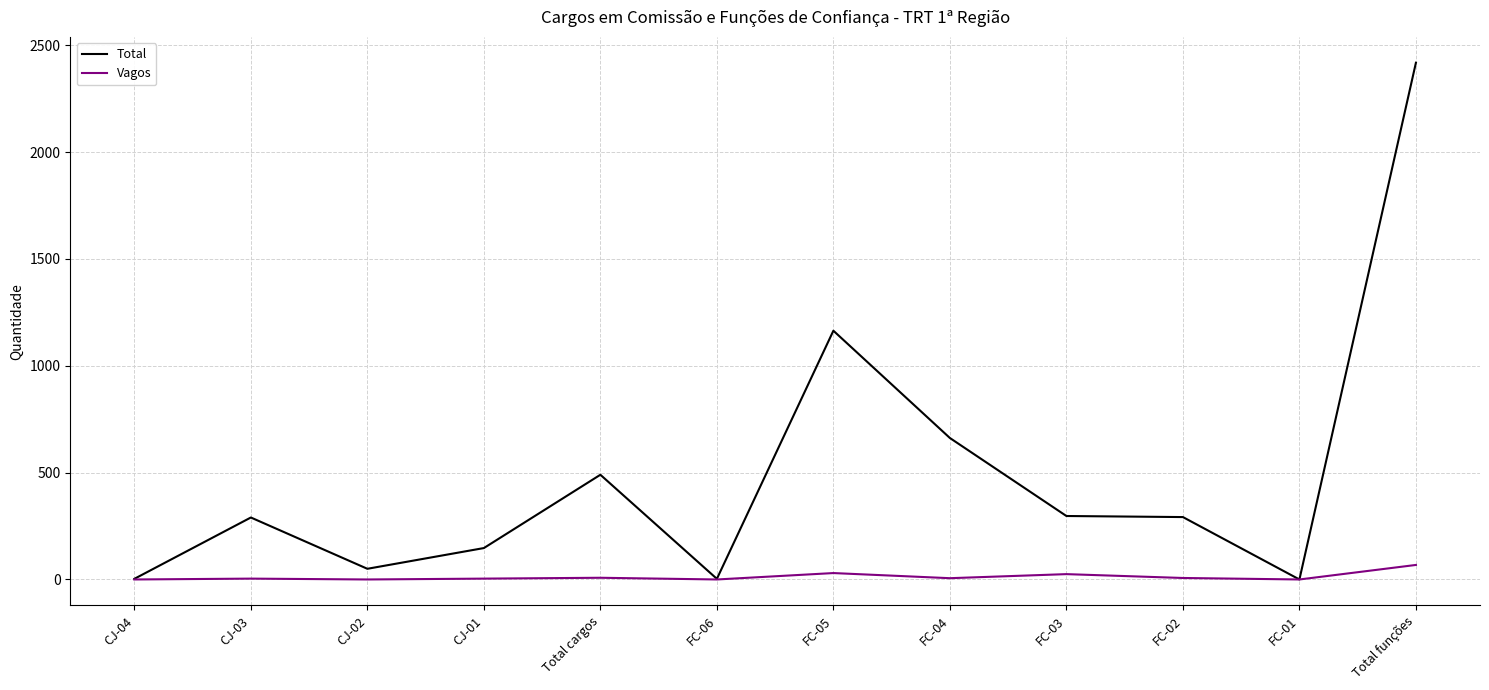

True or false: Total has a value of 329 at FC-04.

False